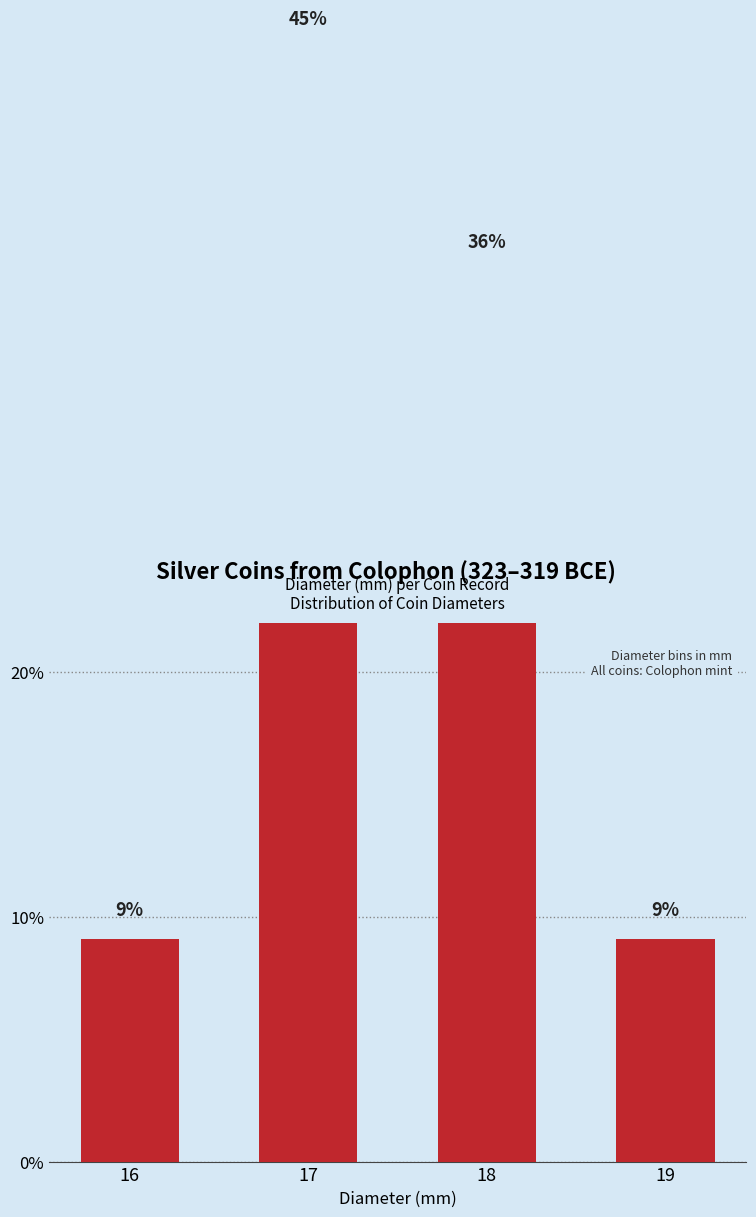

What value does the data have at 18?

36.4